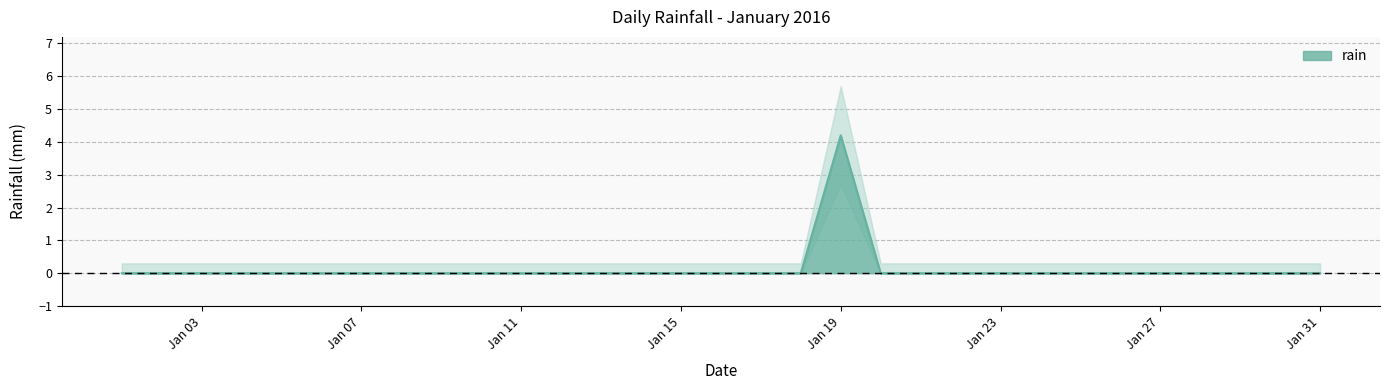

True or false: the data has more than 2 interior local peaks.

False